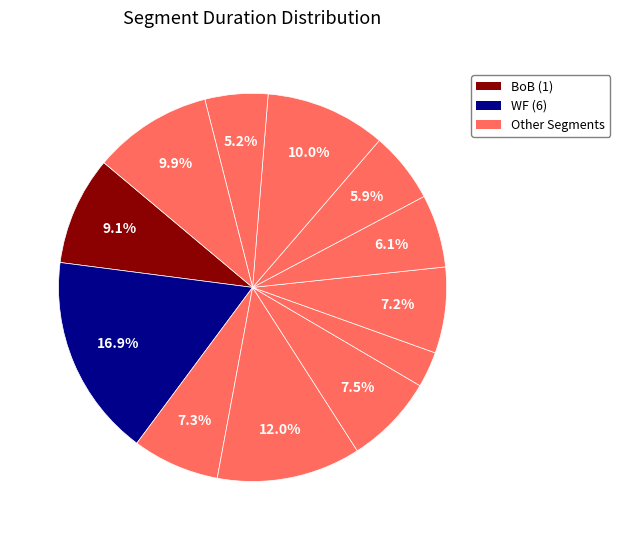

Is there a majority slice in this chart?

No